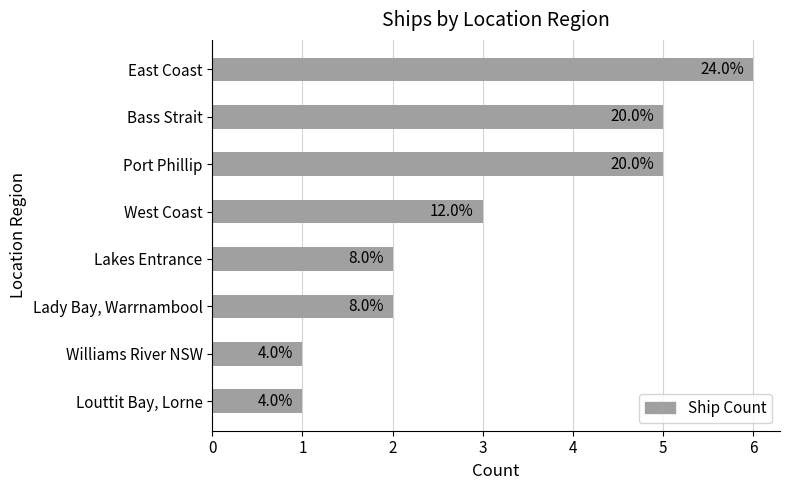

Are the bars horizontal?

Yes